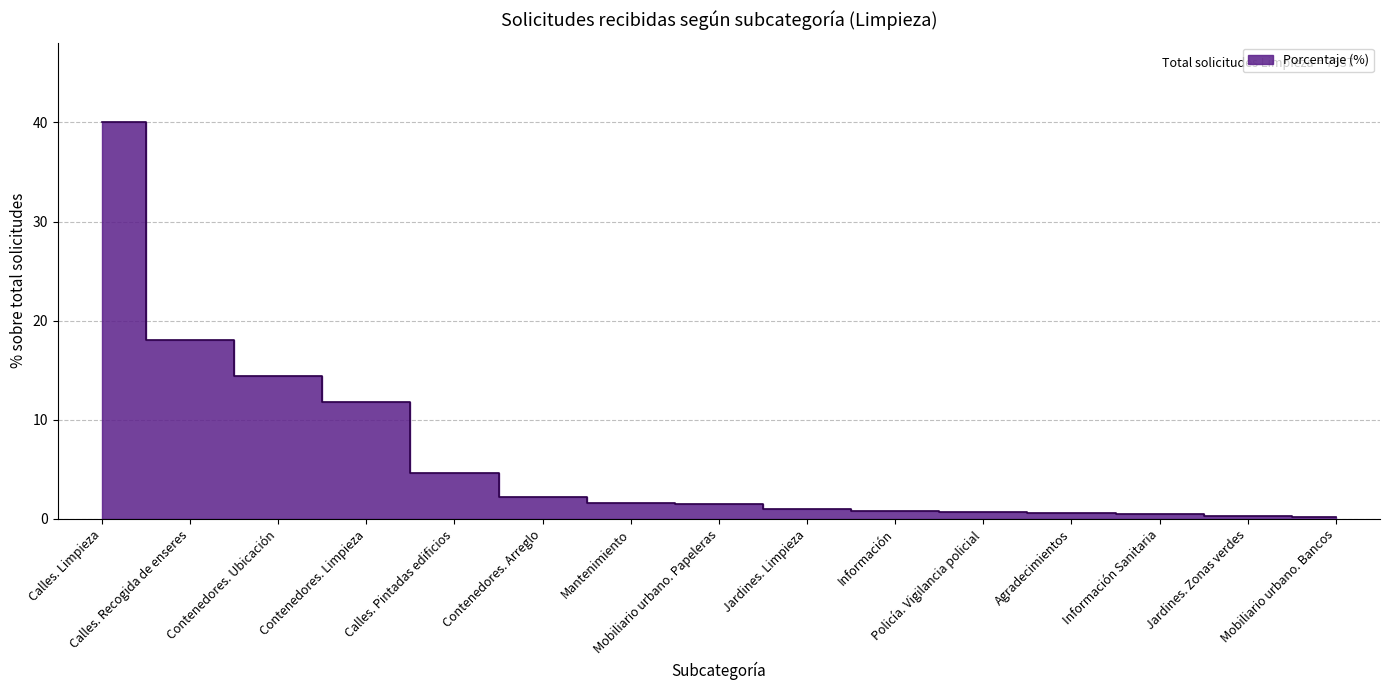

What is the sum of the values at Contenedores. Ubicación and Contenedores. Limpieza?

26.2